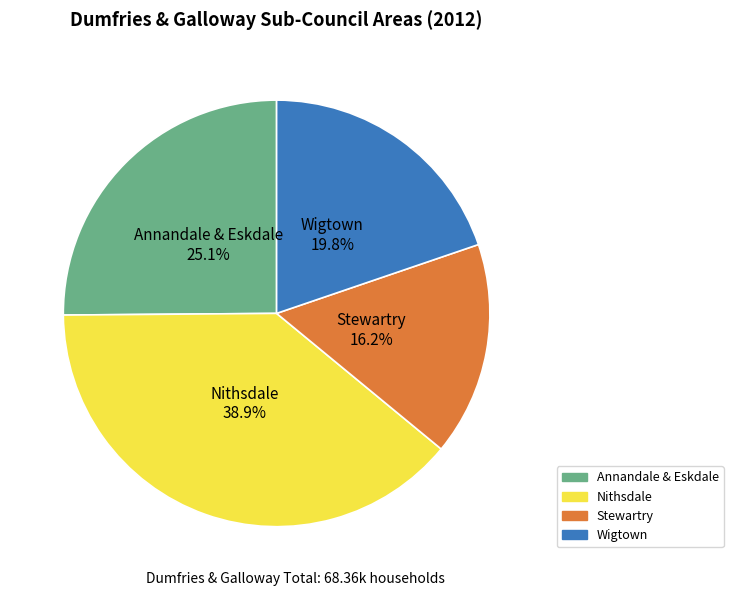

What is the smallest slice in the pie chart?

Stewartry